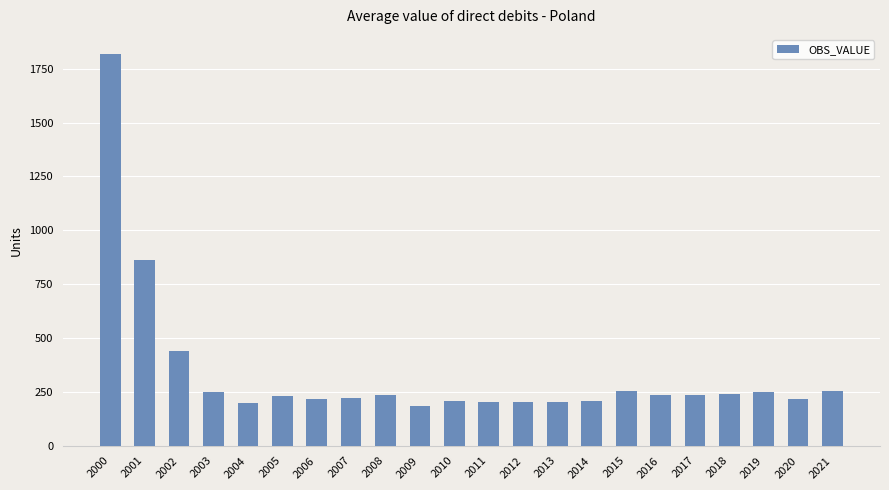

What is the value of the 9th bar from the left?

235.2